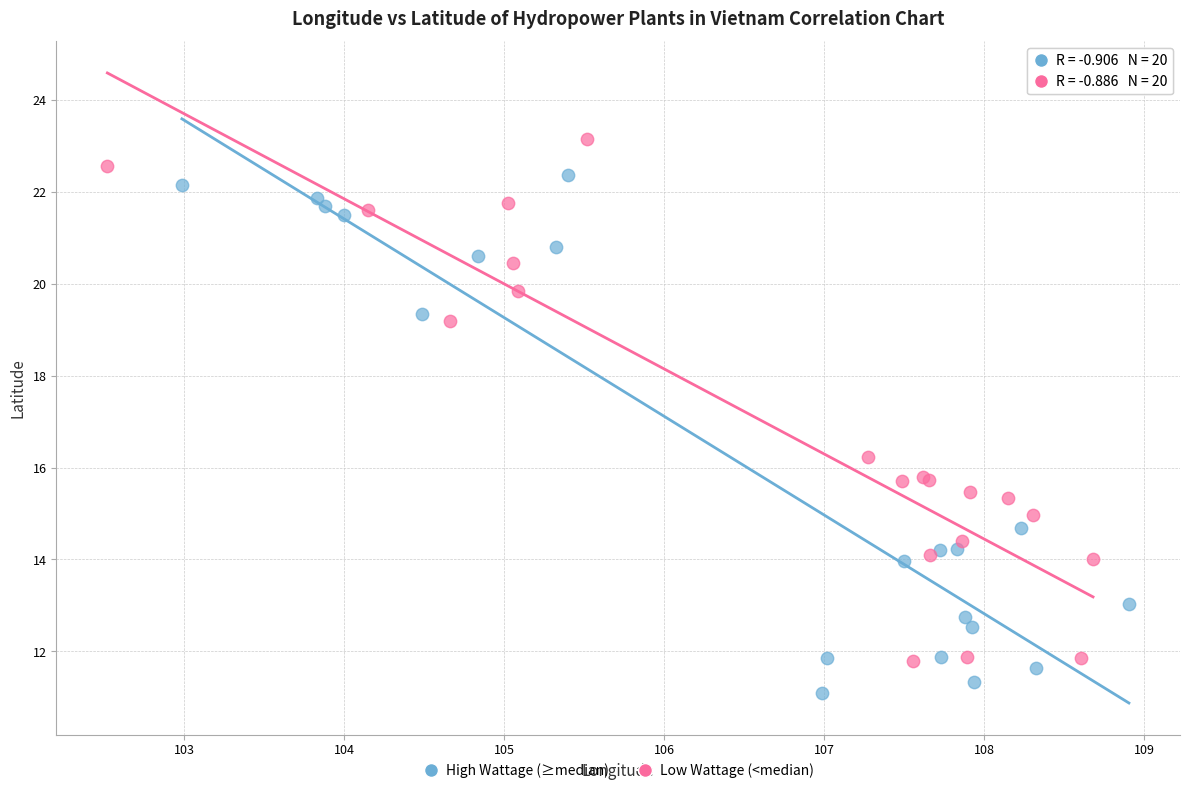

Which series contains the lowest Y value?

High Wattage (≥median)